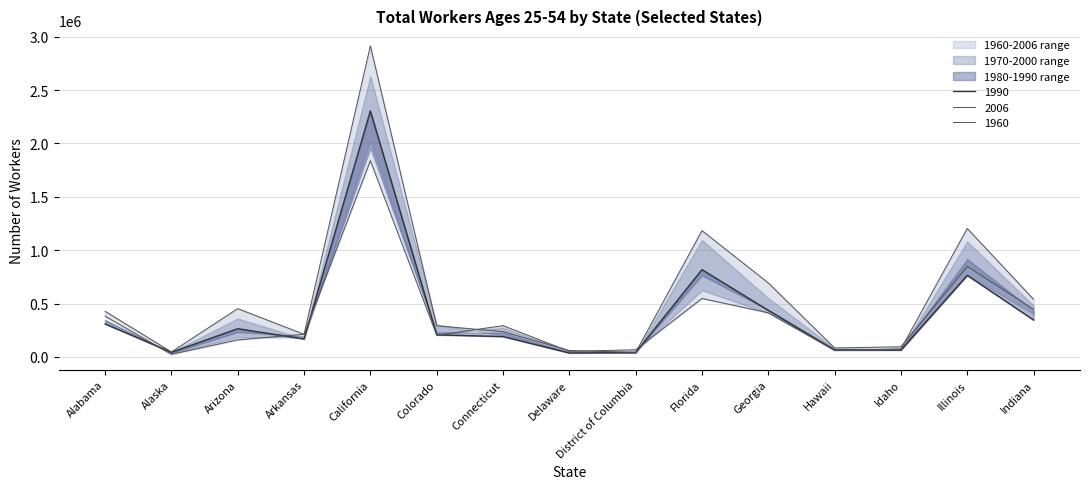

What is the sum of the 1990 values at Arizona and Alaska?

500220